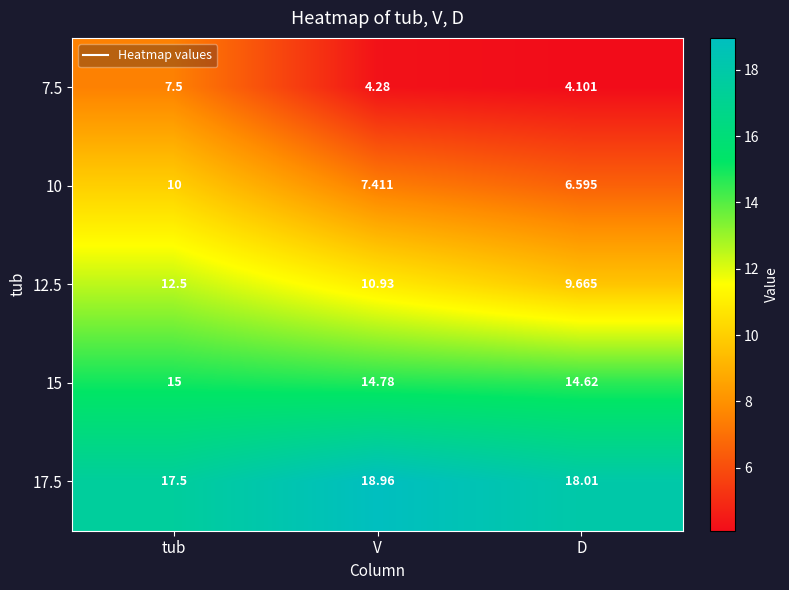

Rank the categories by 7.5 value from lowest to highest.

D, V, tub